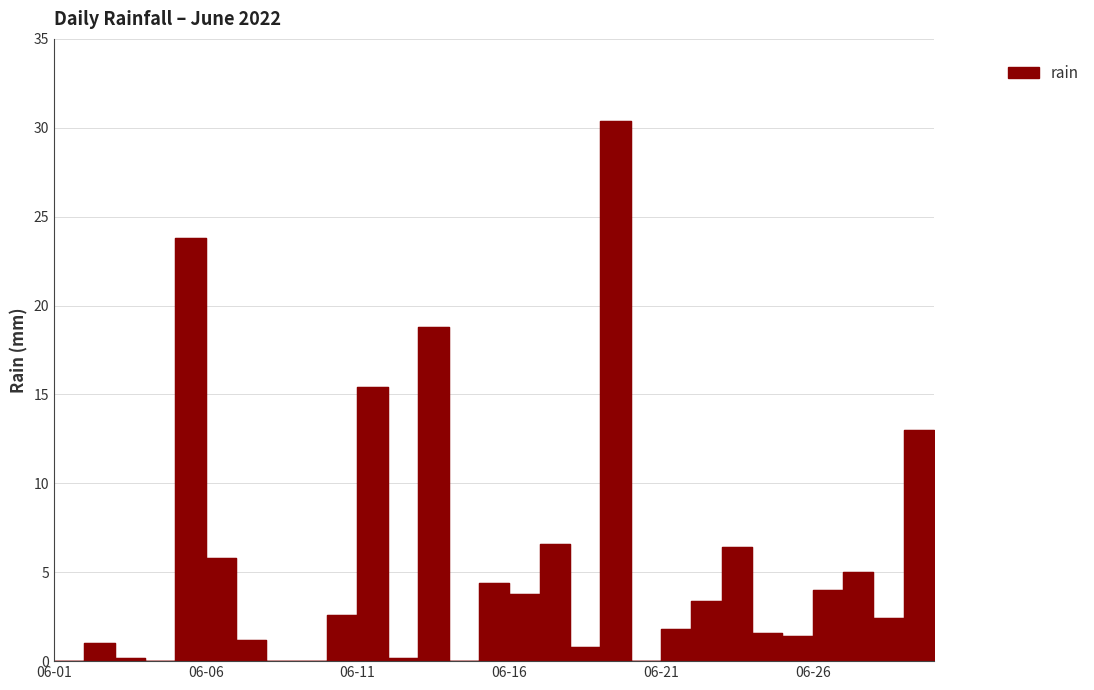

True or false: the data shows 5.8 at 06-16.

False